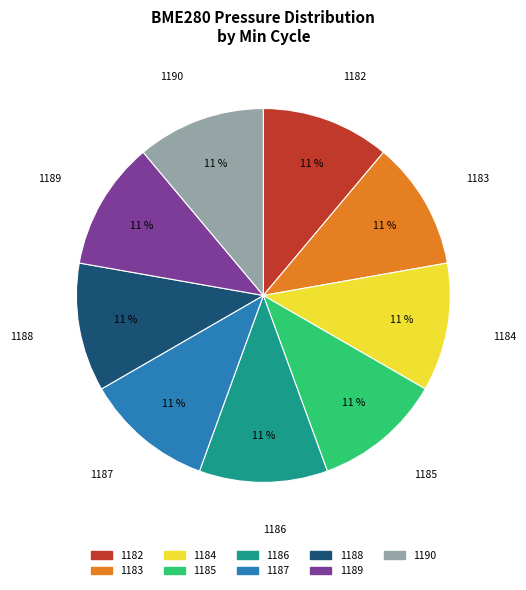

Combined, do 1185 and 1182 account for over 50%?

No